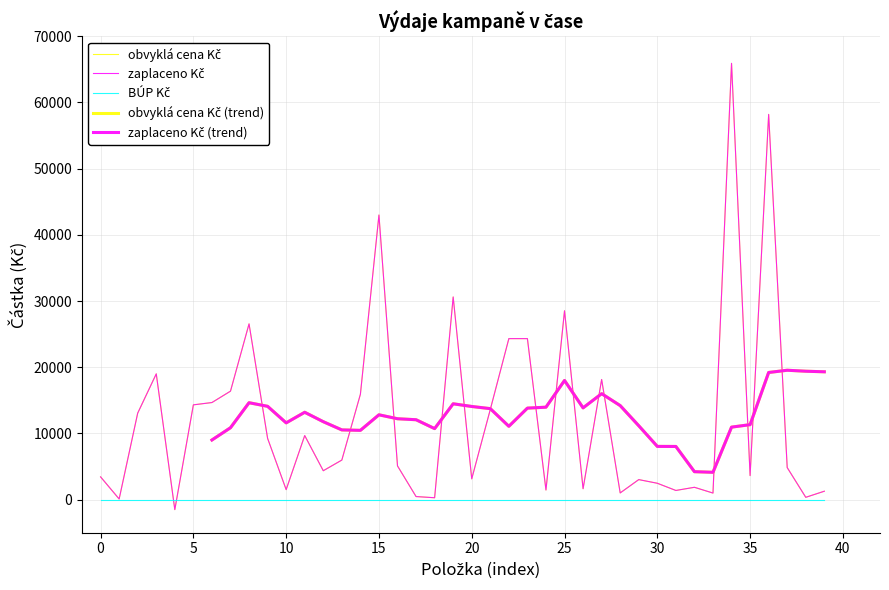

True or false: obvyklá cena Kč and zaplaceno Kč cross at least once.

False